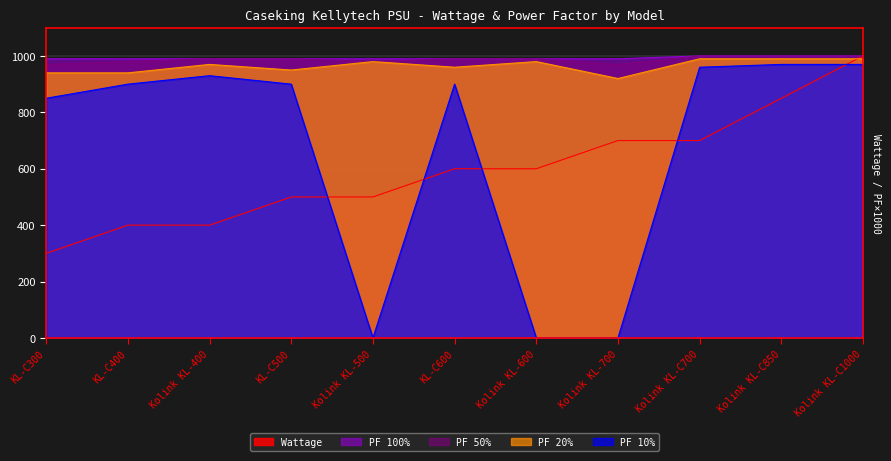

At which label is Wattage closest to 650?

KL-C600